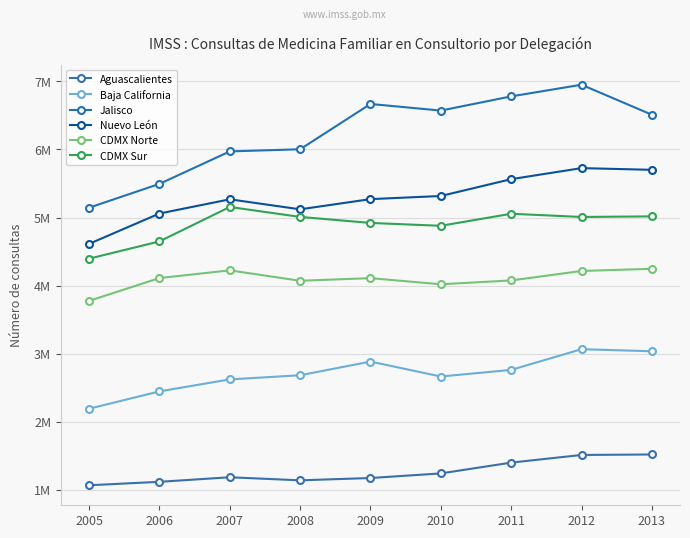

True or false: Aguascalientes and CDMX Norte cross at least once.

False